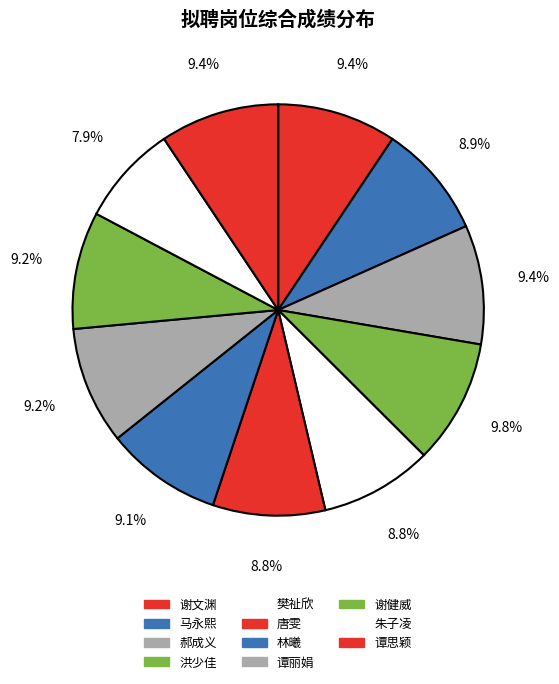

Which slice is the largest?

洪少佳